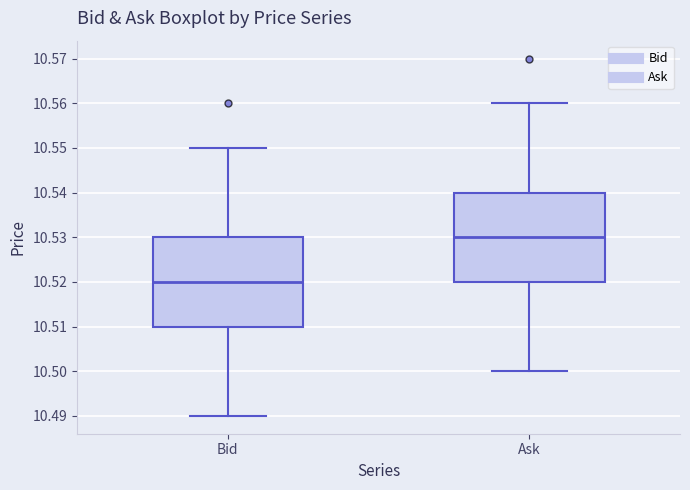

Where is the upper edge of the box for Ask on the y-axis? The values are not printed on the chart, so give them approximately, as read against the axis.

10.54